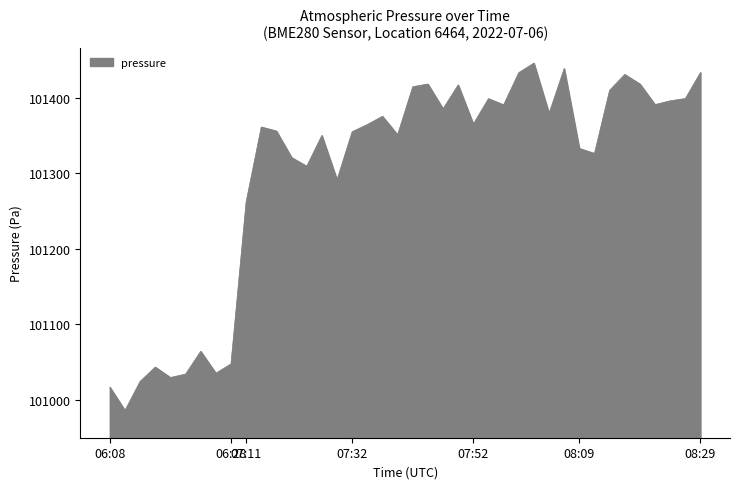

What is the difference between the maximum and minimum values?

459.9